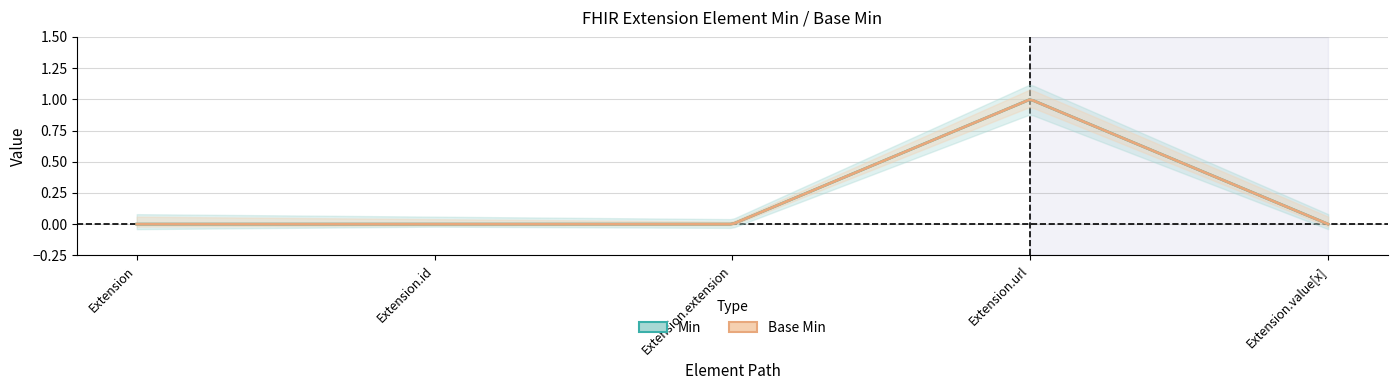

The Base Min series shows 0 at Extension.id. True or false?

True